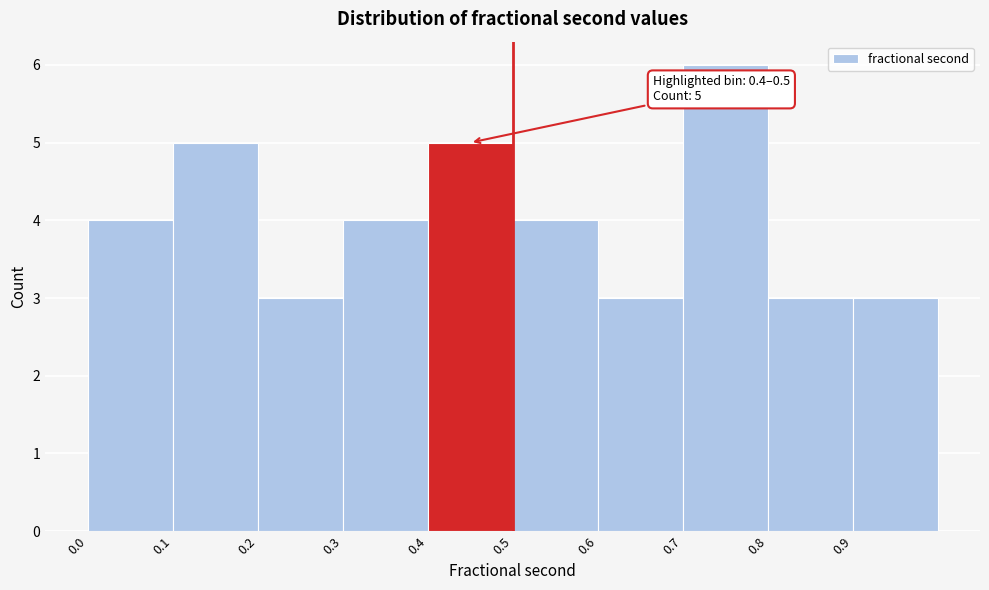

Which range on the x-axis has the tallest bar?

0.7 to 0.8